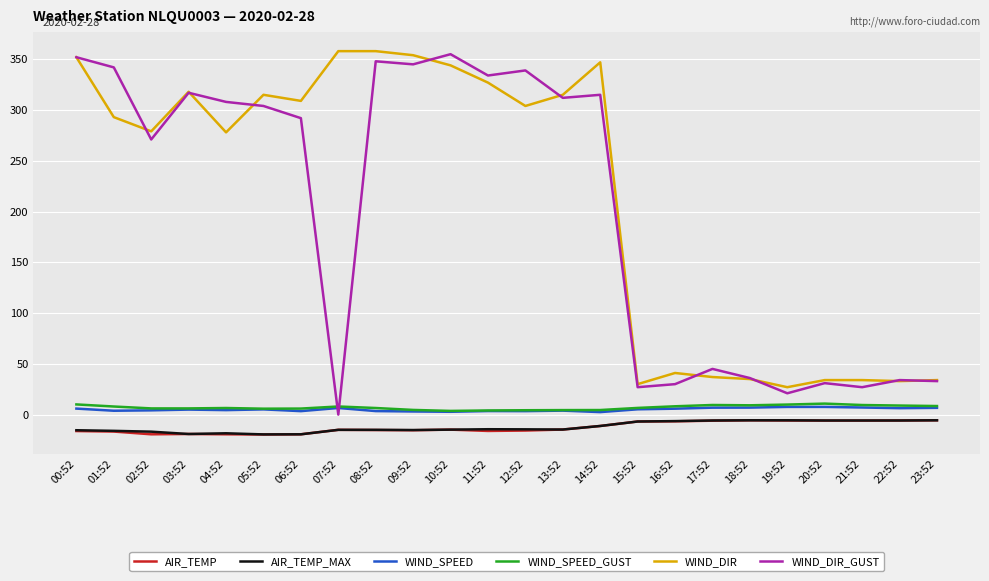

What is the difference between the maximum and minimum values in the AIR_TEMP_MAX series?

13.9